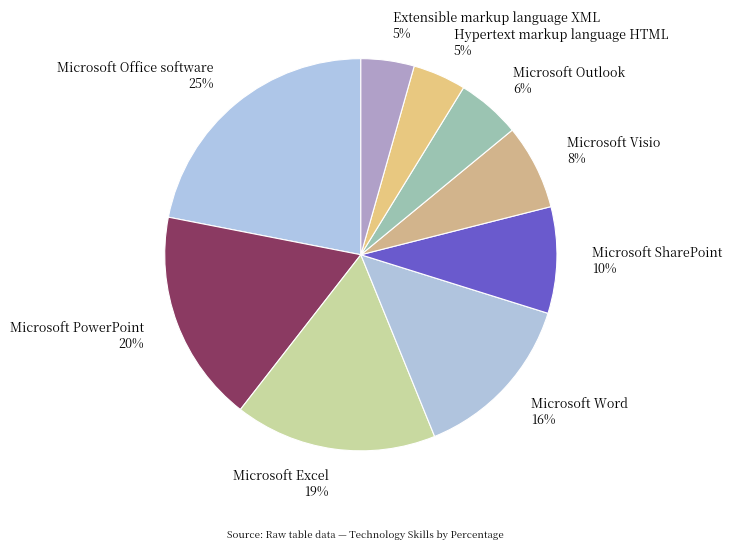

What is the ratio of the value at Microsoft Excel to the value at Microsoft Visio?

2.4